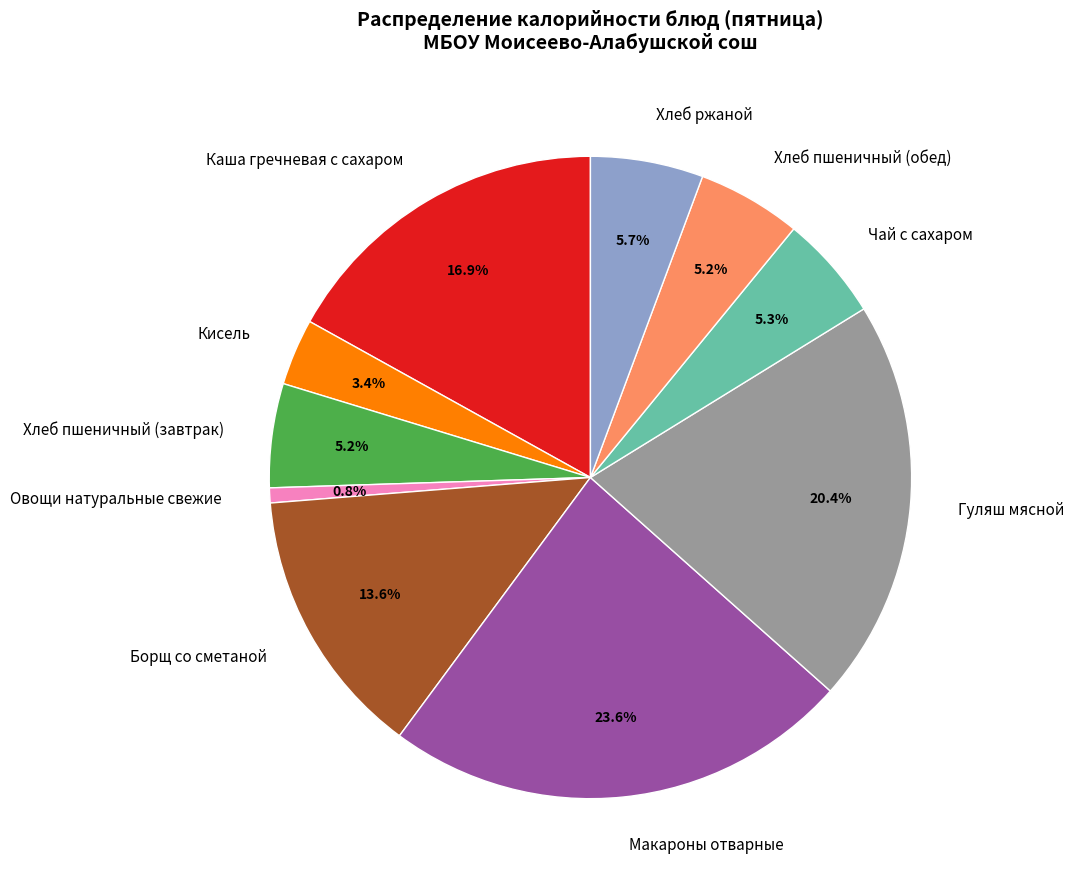

What is the ratio of the value at Каша гречневая с сахаром to the value at Овощи натуральные свежие?

22.5